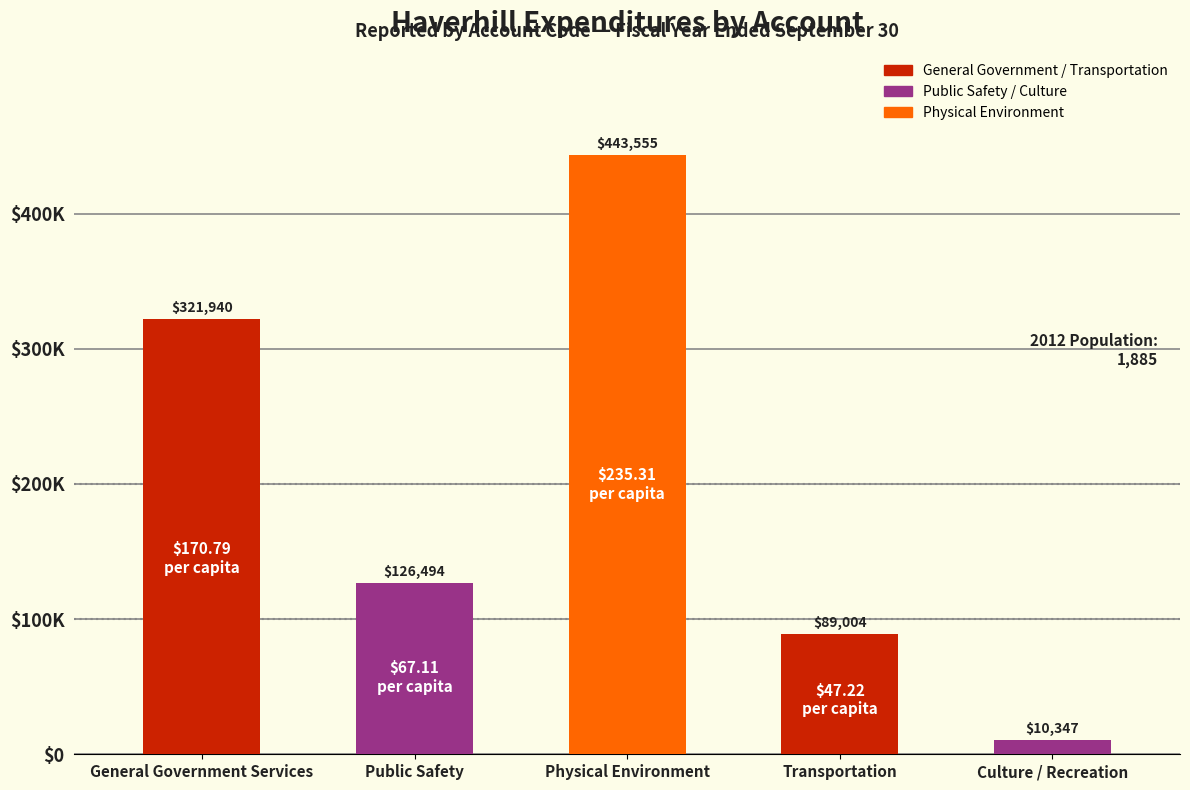

Reading right to left, list all the values displayed in this chart.

Culture / Recreation=10347	Transportation=89004	Physical Environment=443555	Public Safety=126494	General Government Services=321940